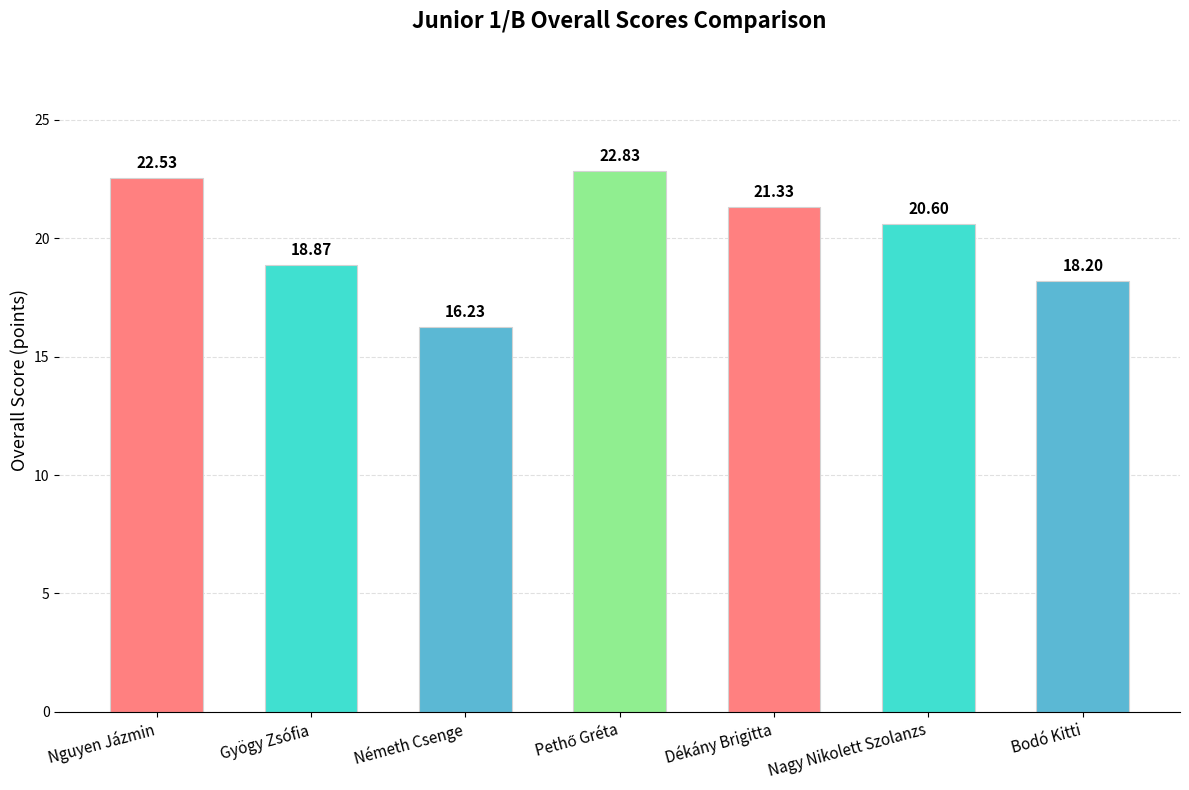

What is the sum of the values at Gyögy Zsófia and Bodó Kitti?

37.1